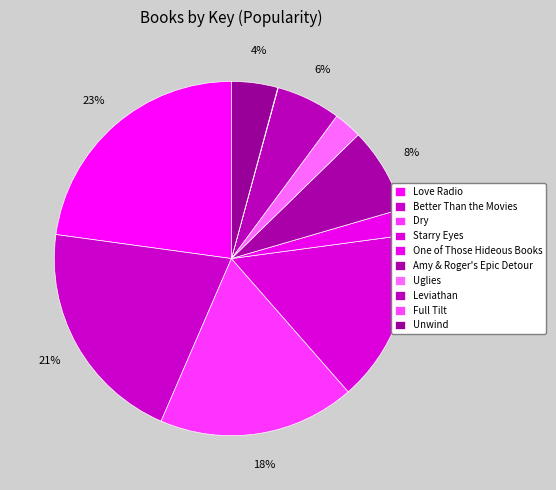

Approximately how many times larger is the value at Uglies compared to Unwind?

0.6